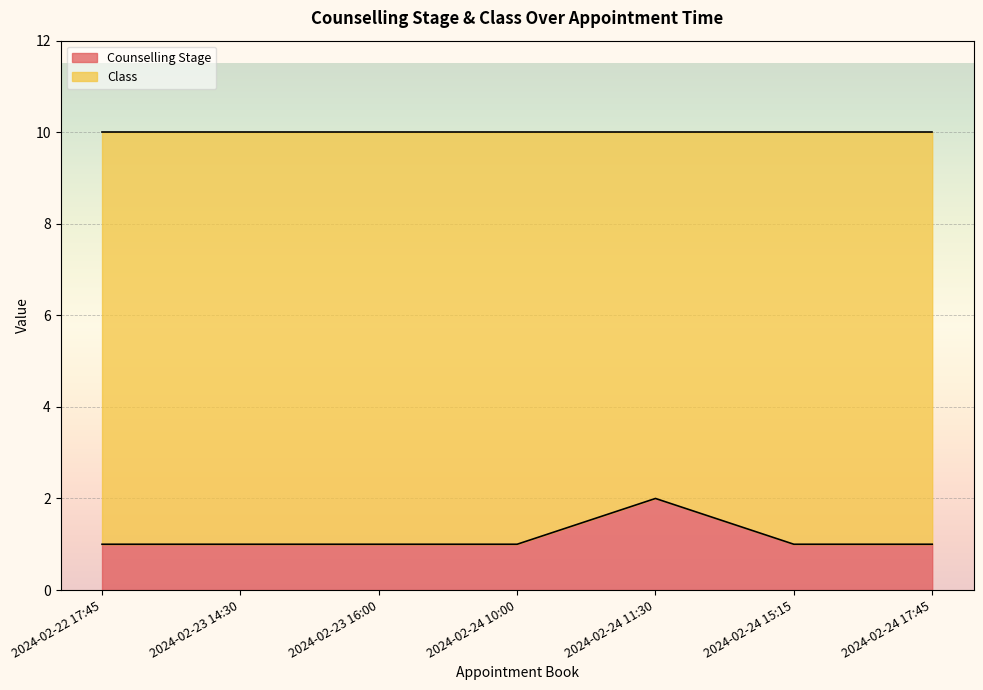

List the labels in order of value, smallest first.

2024-02-22 17:45, 2024-02-23 14:30, 2024-02-23 16:00, 2024-02-24 10:00, 2024-02-24 15:15, 2024-02-24 17:45, 2024-02-24 11:30